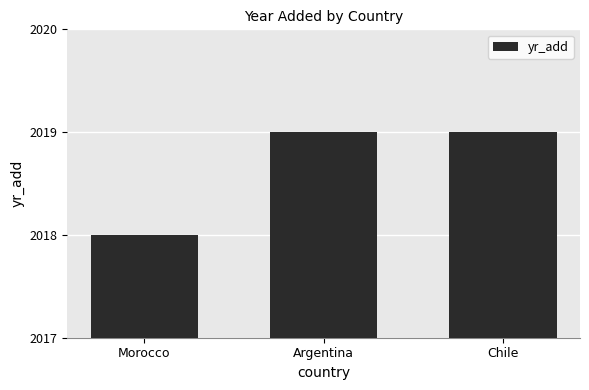

What is the change in value from Morocco to Chile?

+1